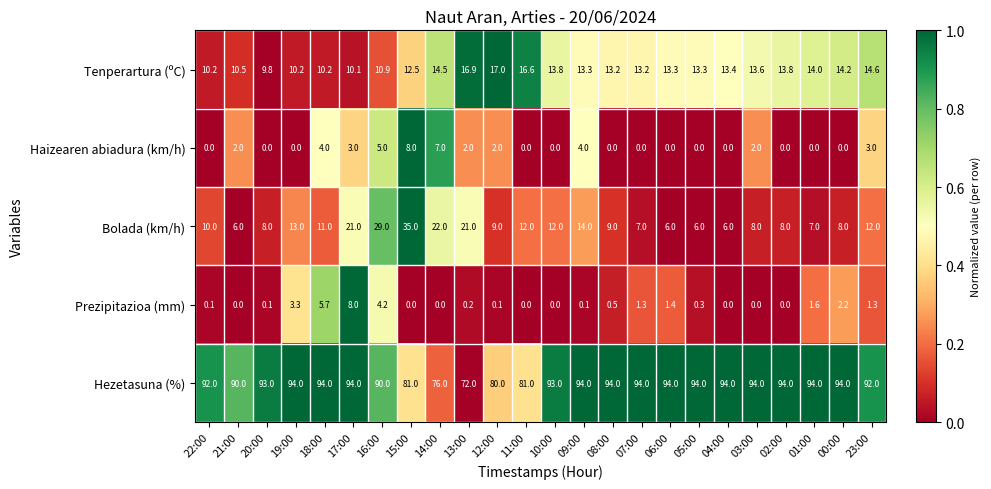

What is the difference between the maximum and minimum values in the Bolada (km/h) series?

29.0